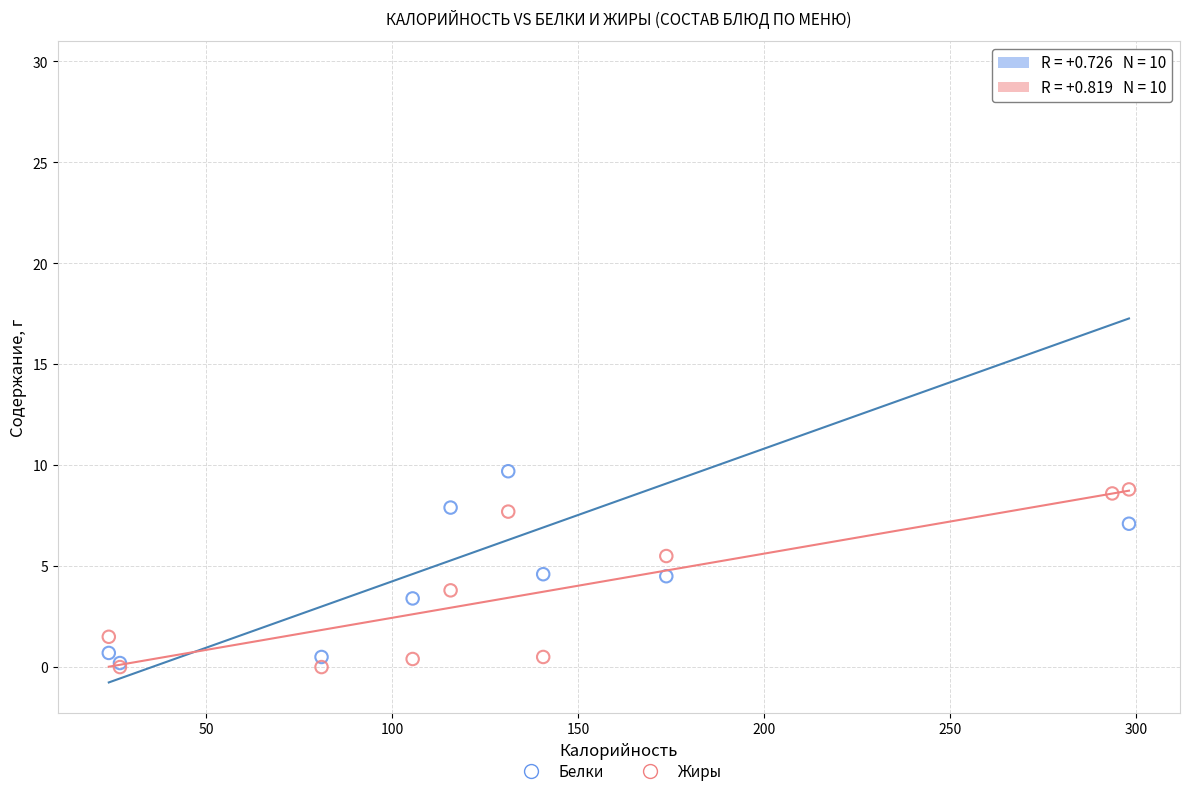

In the Белки series, what Y value is closest to 14?

9.7